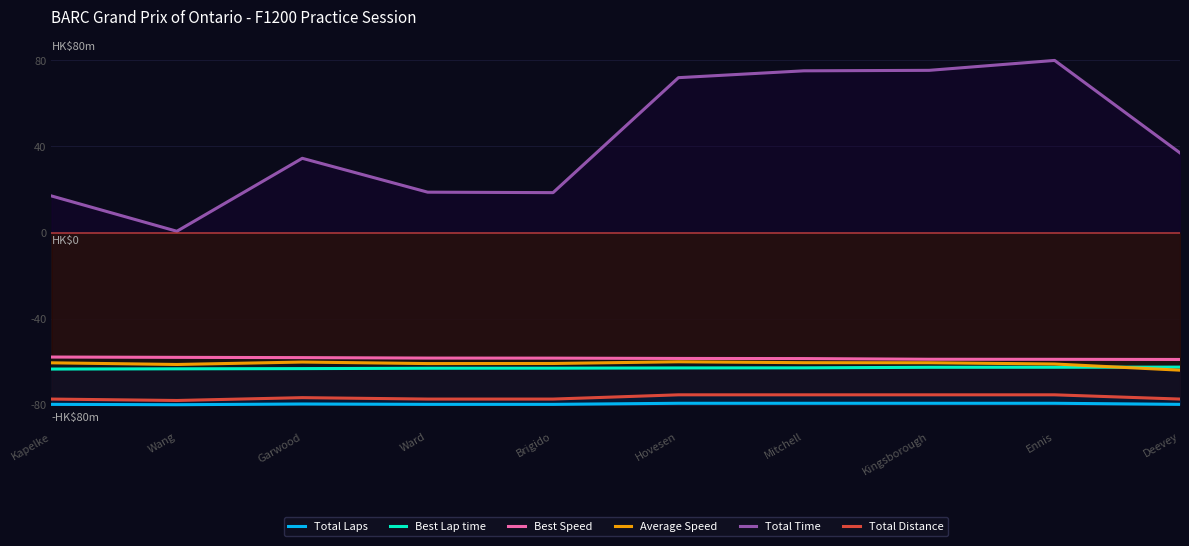

What is the difference between the highest and lowest values at Kingsborough?

154.7